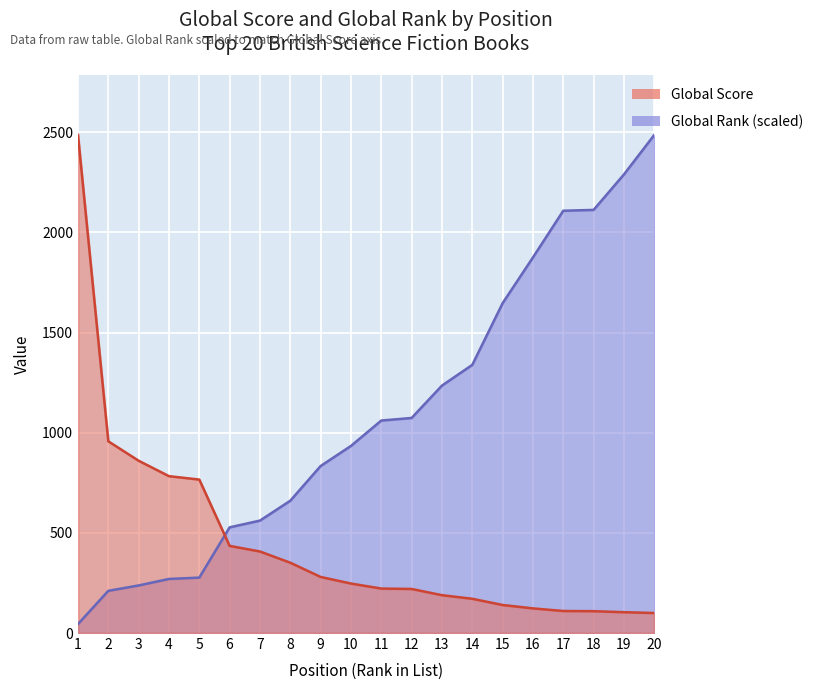

Reading left to right, what are all the values shown in this chart?

Global Score: 2486.0	957.0	860.0	783.0	766.0	435.0	407.0	351.0	280.0	247.0	222.0	220.0	189.0	171.0	140.0	123.0	110.0	109.0	104.0	100.0
Global Rank: 44.7	210.5	237.5	269.9	276.6	527.6	561.2	660.4	833.6	933.9	1060.6	1073.5	1235.0	1338.5	1646.3	1874.6	2107.8	2112.1	2288.9	2486.0